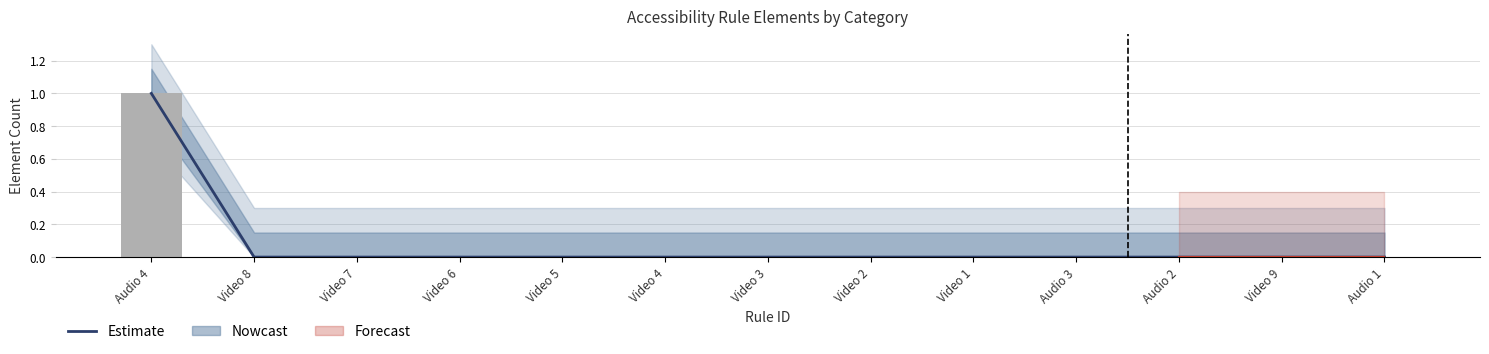

What is the label of the 4th bar from the right?

Audio 3